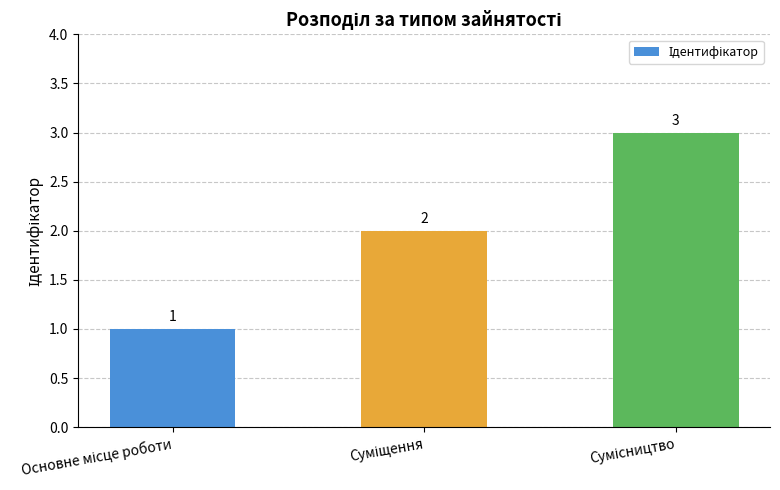

What is the smallest value displayed?

1